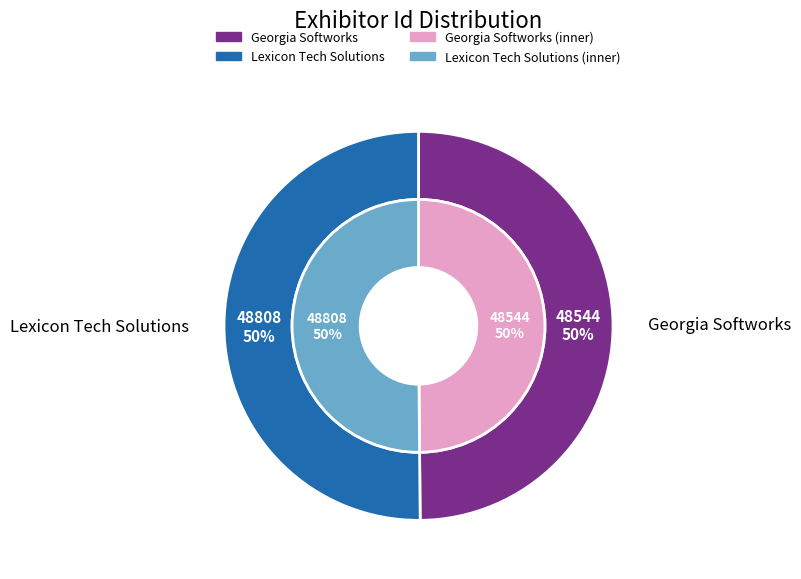

To the nearest percent, what is the average slice percentage?

50%